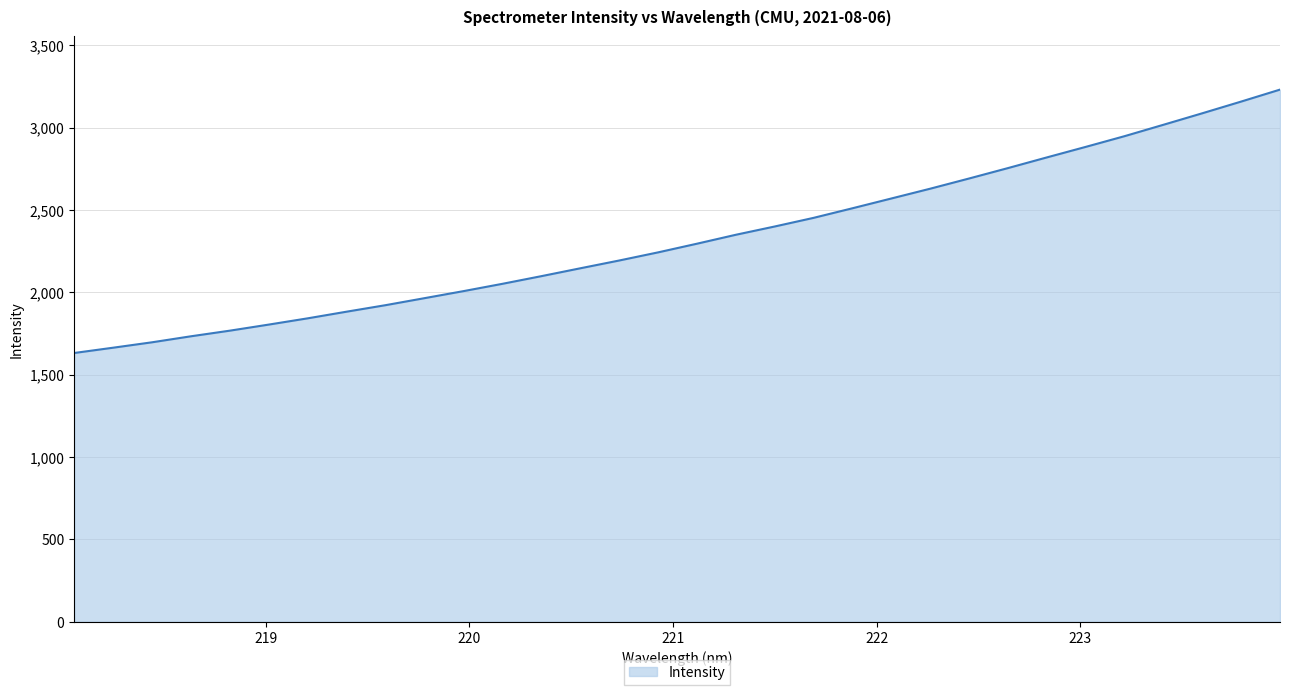

What is the difference between the maximum and minimum values?

1599.5